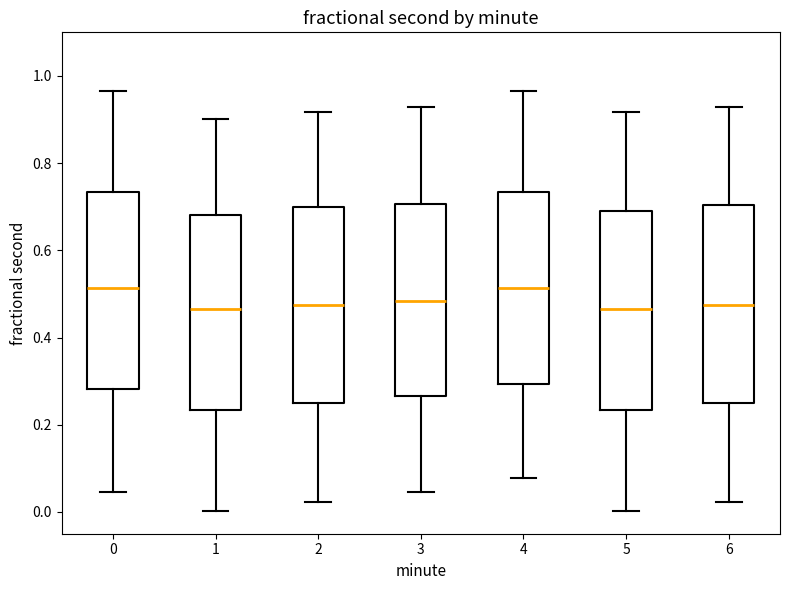

Reading left to right, read every box against the y-axis: the position of its median line, the range the box covers, and the ends of its whiskers. The values are not printed on the chart, so give them approximately, as read against the axis.

0: median 0.52, box 0.28 to 0.74, whiskers 0.04 to 0.96
1: median 0.46, box 0.24 to 0.68, whiskers 0.00 to 0.90
2: median 0.48, box 0.24 to 0.70, whiskers 0.02 to 0.92
3: median 0.48, box 0.26 to 0.70, whiskers 0.04 to 0.92
4: median 0.52, box 0.30 to 0.74, whiskers 0.08 to 0.96
5: median 0.46, box 0.24 to 0.70, whiskers 0.00 to 0.92
6: median 0.48, box 0.24 to 0.70, whiskers 0.02 to 0.92